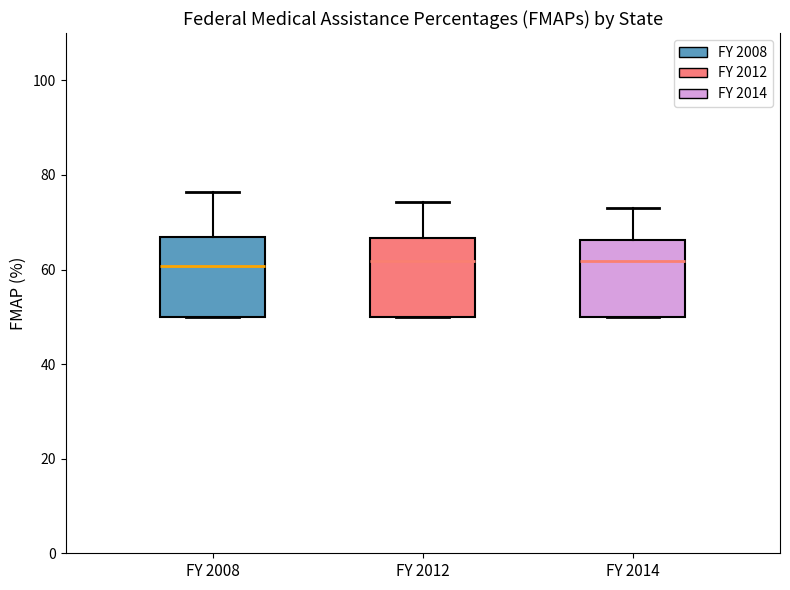

Where does the median line of the box for FY 2008 sit on the y-axis? The values are not printed on the chart, so give them approximately, as read against the axis.

60